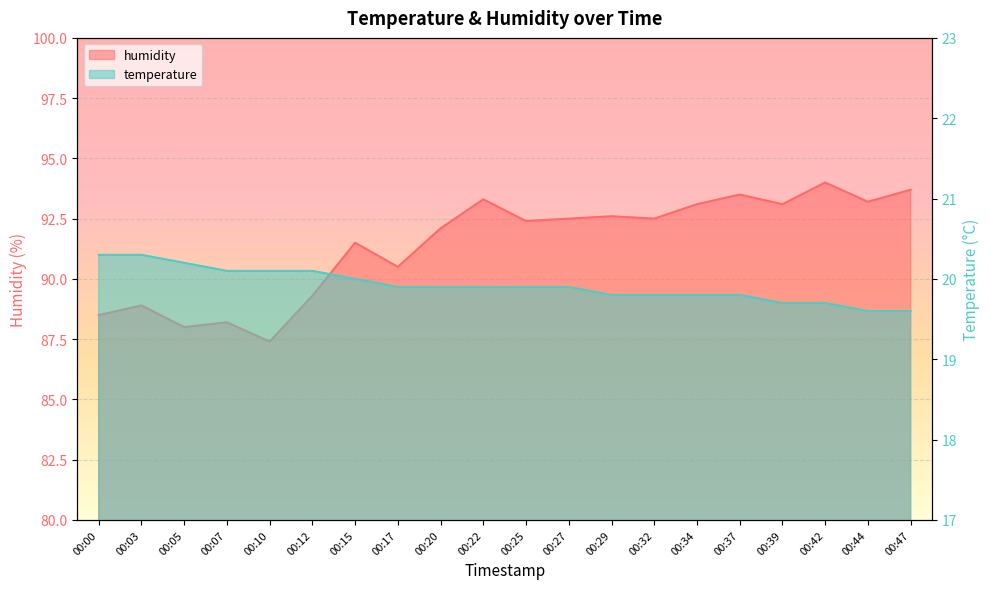

True or false: humidity and temperature intersect in this chart.

False